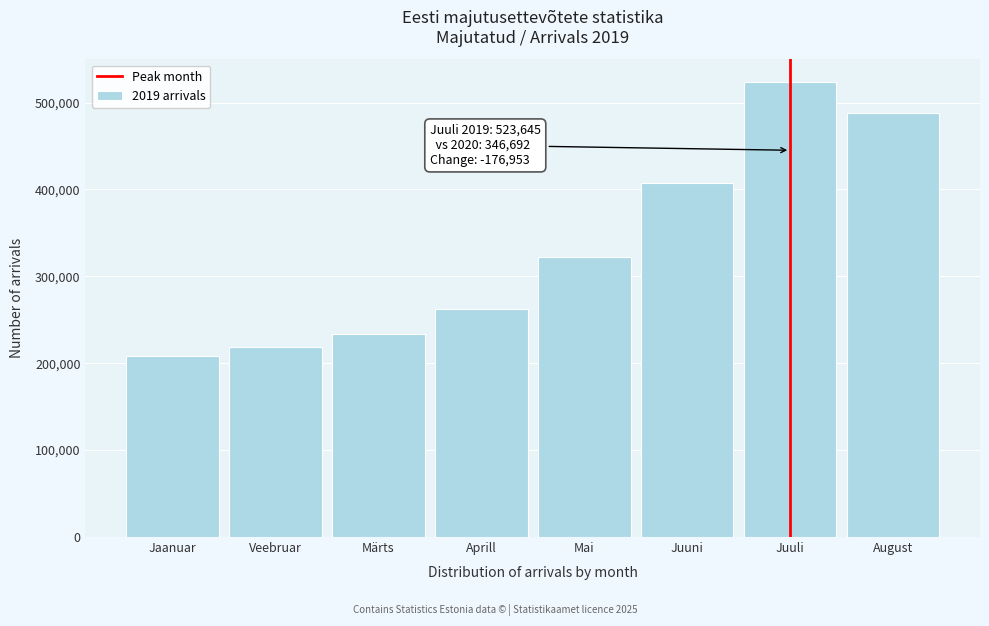

Reading left to right, list all the values displayed in this chart.

Jaanuar=208405	Veebruar=218936	Märts=233384	Aprill=262149	Mai=322059	Juuni=407092	Juuli=523645	August=487883